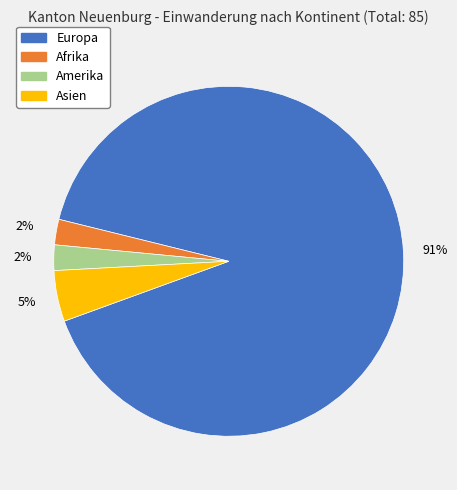

Count the number of slices in the pie.

4